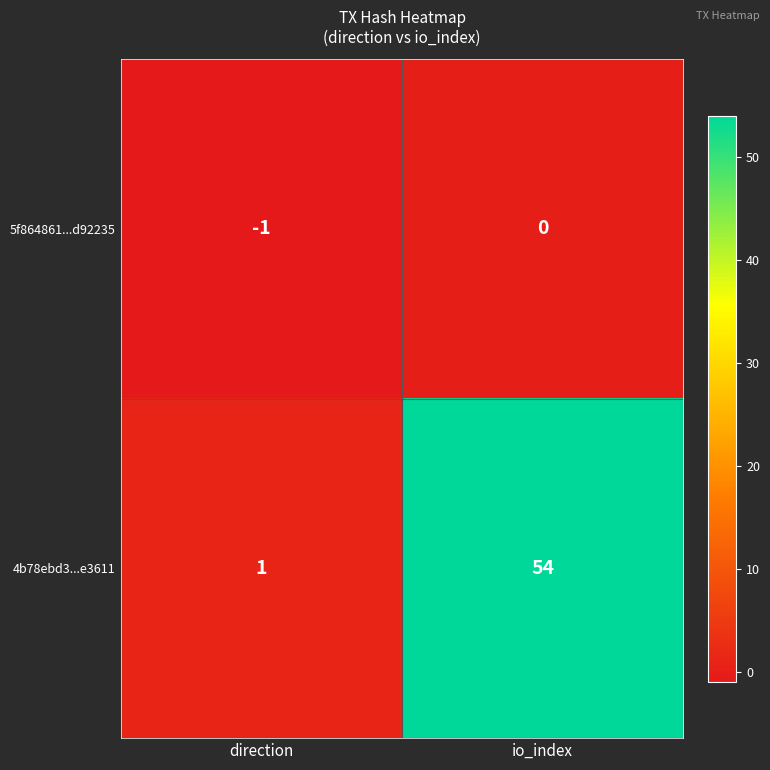

Reading right to left, extract all data points from this chart.

5f864861...d92235: 0	-1
4b78ebd3...e3611: 54	1